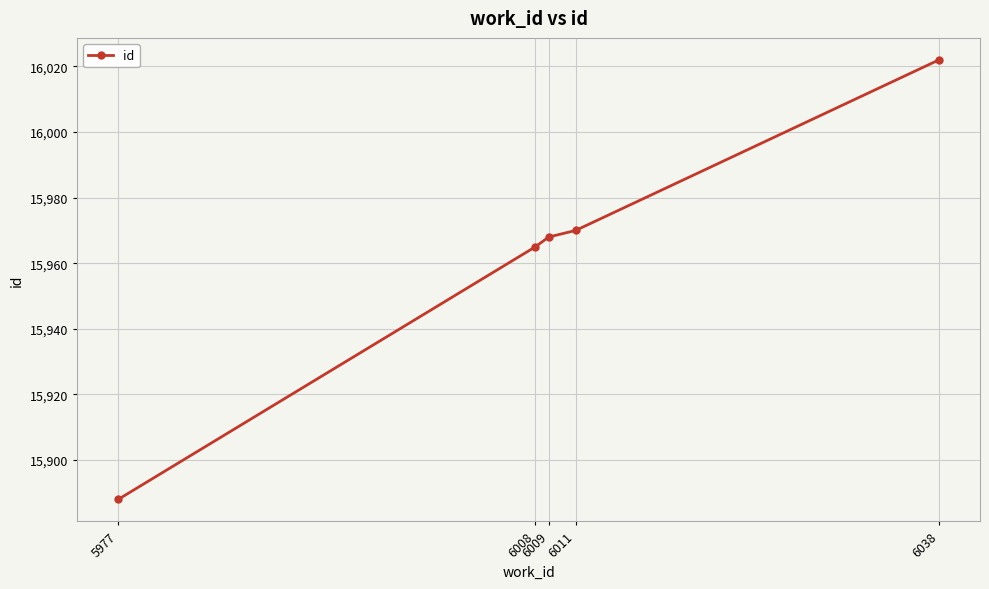

The chart shows a value of 15970 at 6011. True or false?

True